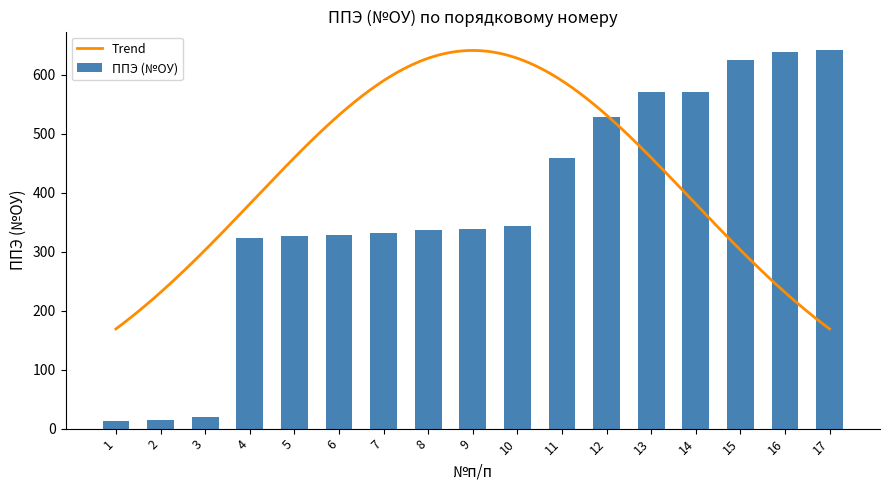

What is the greatest value displayed?

641